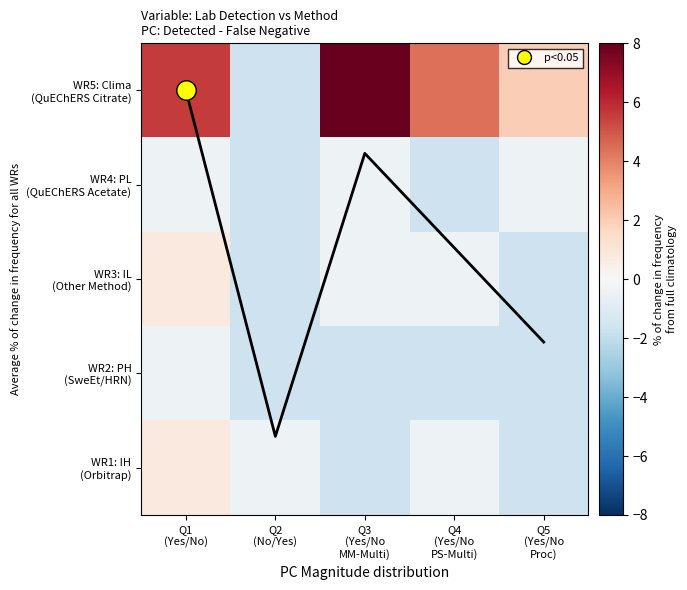

What is the maximum value shown in the chart?

8.0